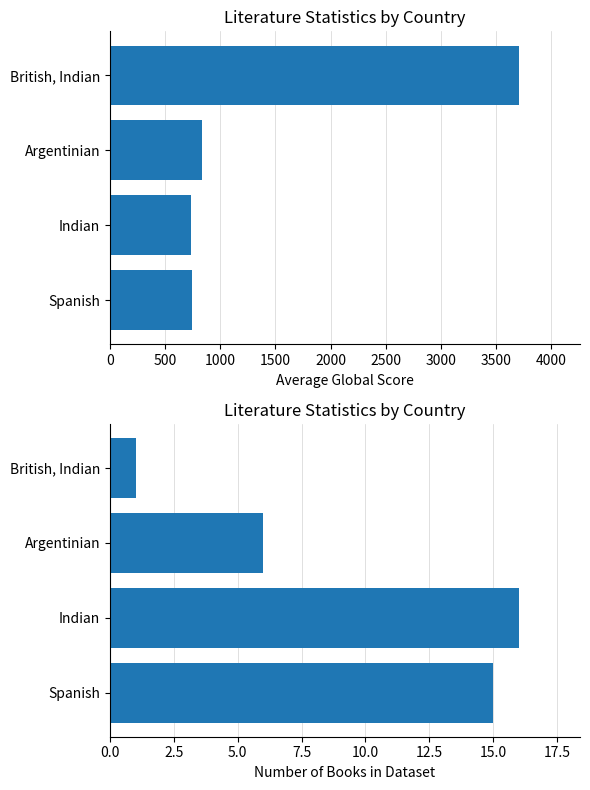

True or false: Avg Global Score has a value of 2523 at British, Indian.

False